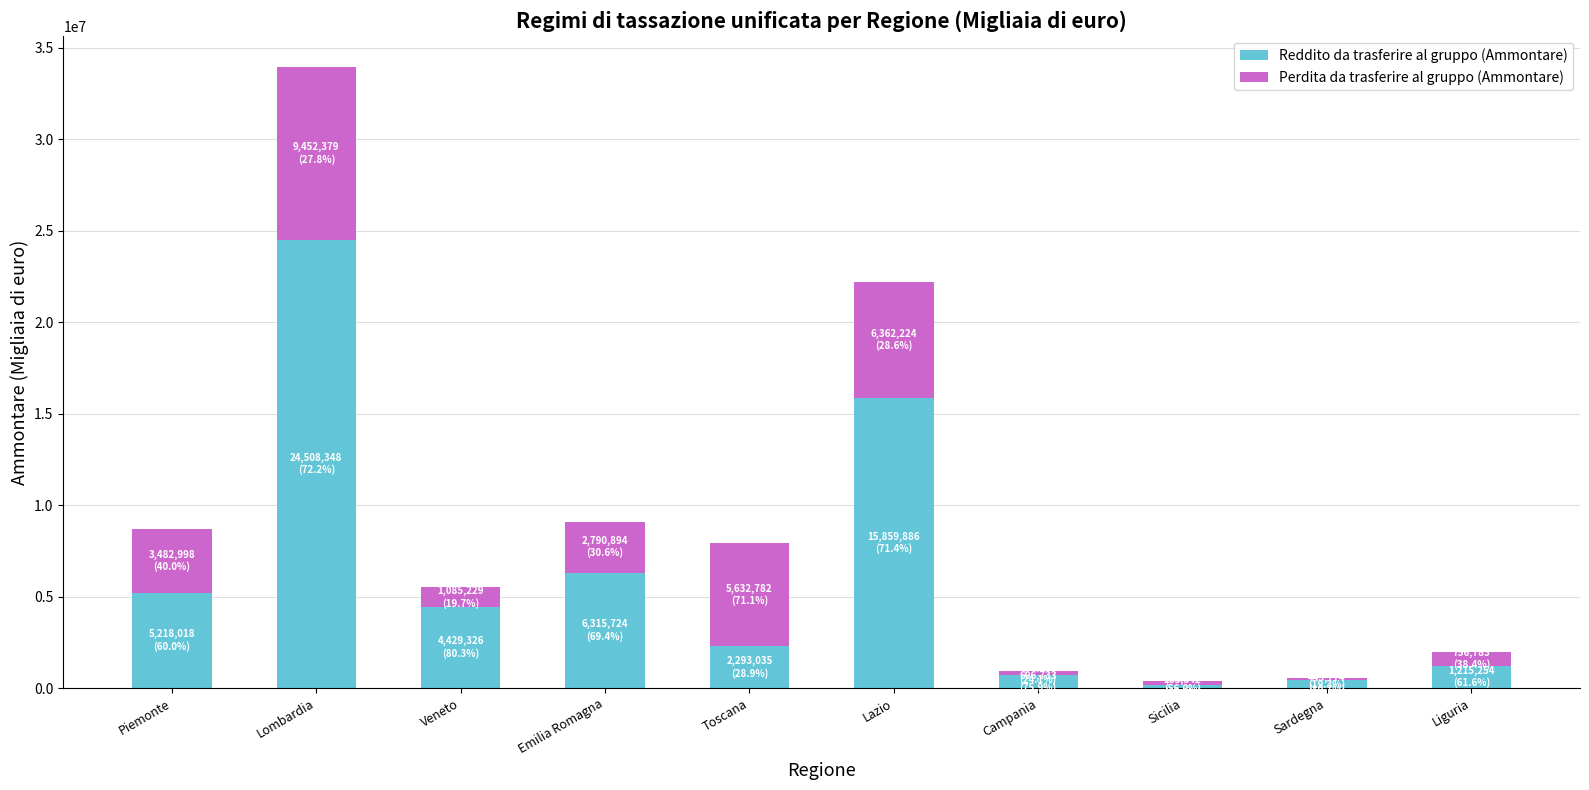

At which category is the sum across all series the highest?

Lombardia